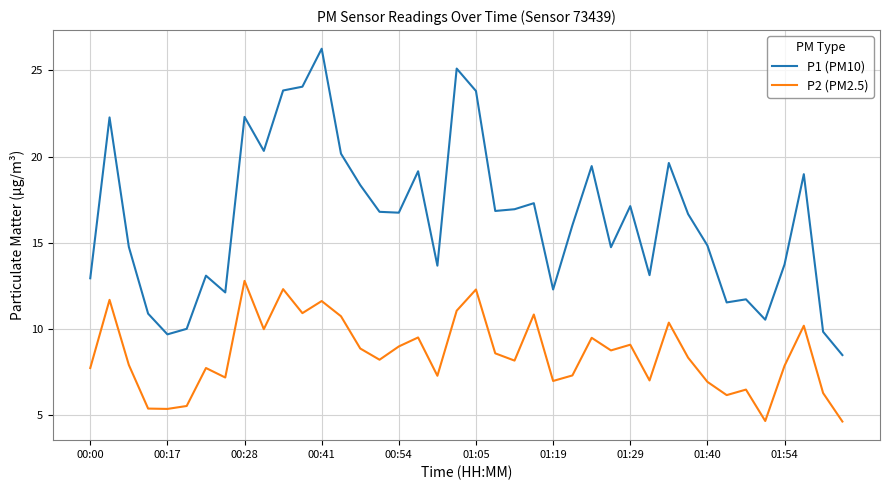

How many categories are shown in the chart?

40